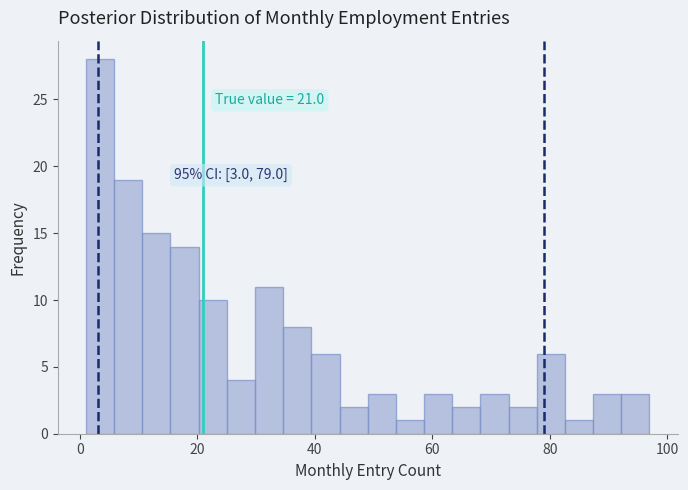

Read against the x-axis, roughly where is the centre of the tallest bar?

4